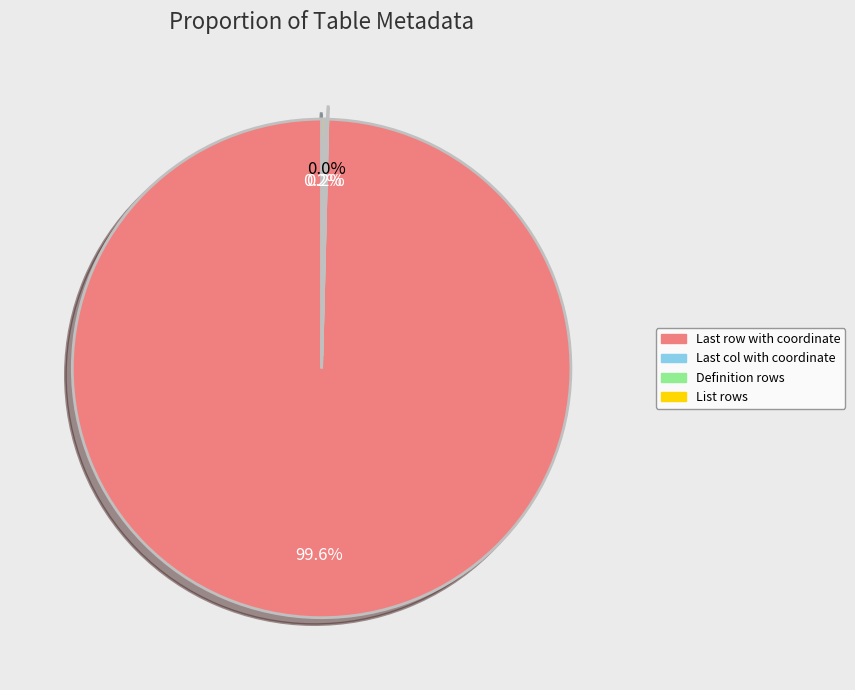

Is there a majority slice in this chart?

Yes